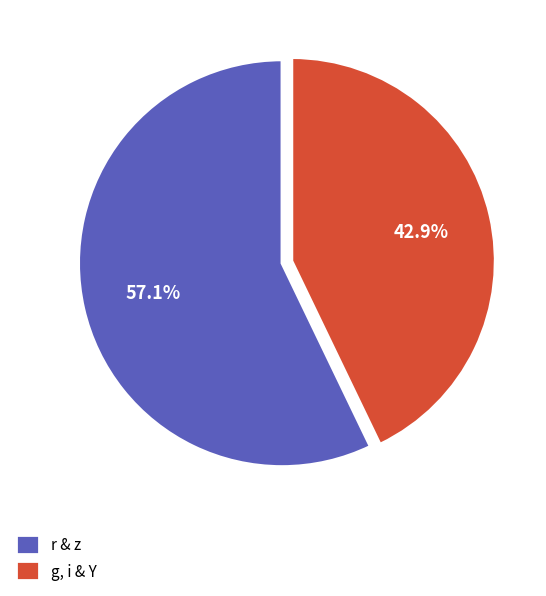

Which slice is the smallest?

g, i & Y